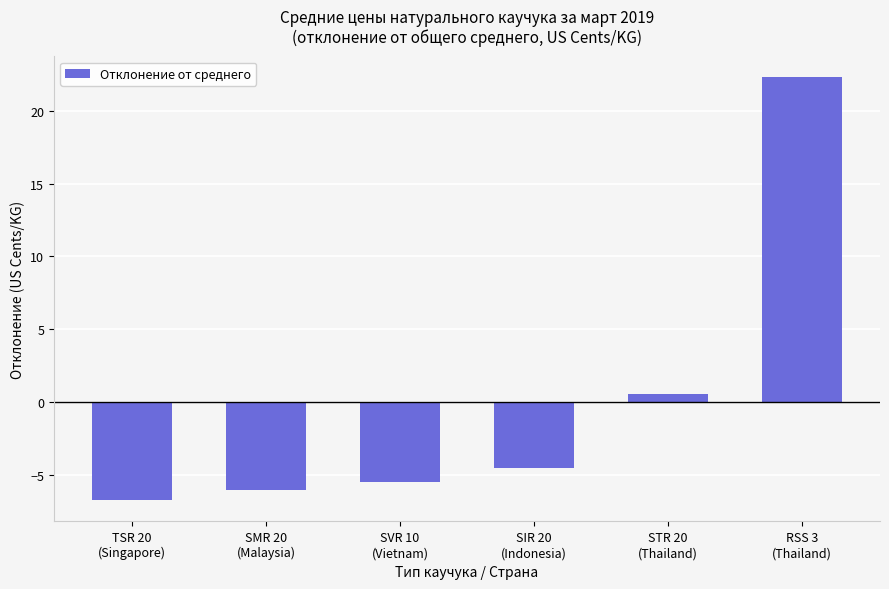

What is the sum of the values at SIR 20
(Indonesia) and RSS 3
(Thailand)?

17.8